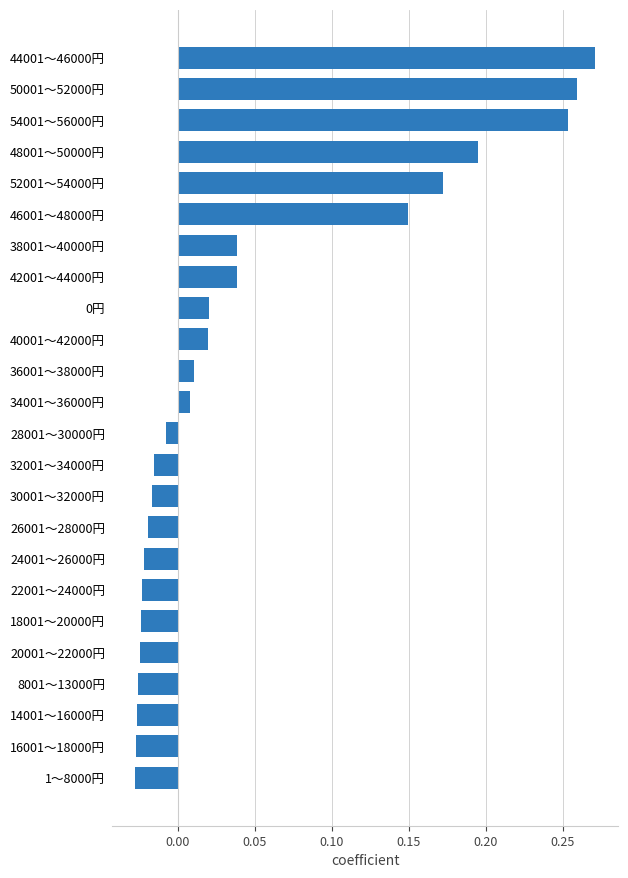

How many bars are there in total?

24